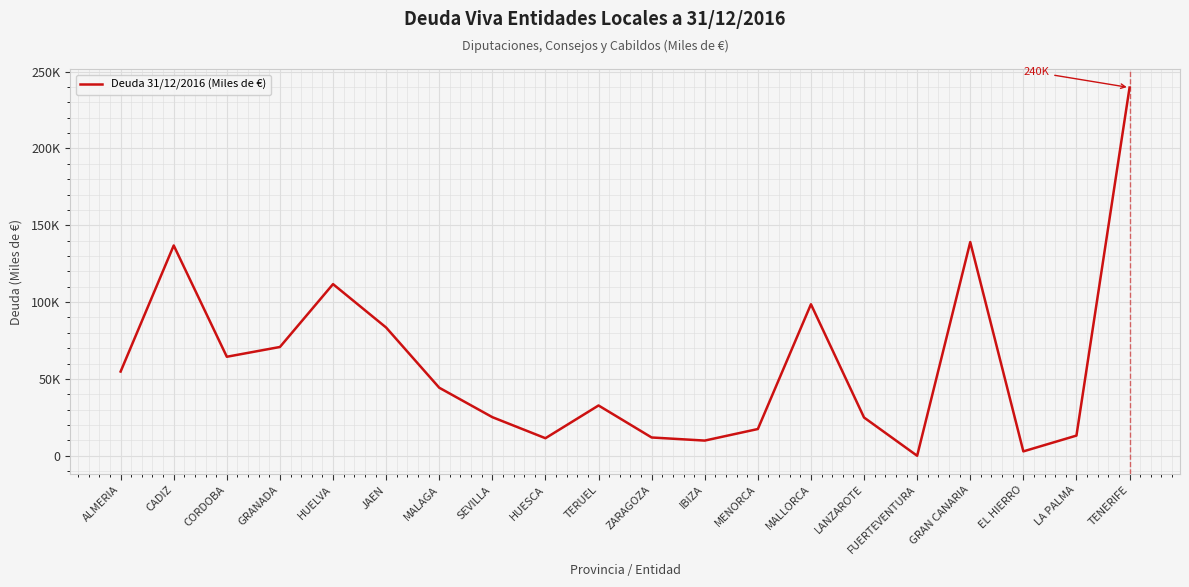

At which category does the chart reach its peak across all series?

TENERIFE